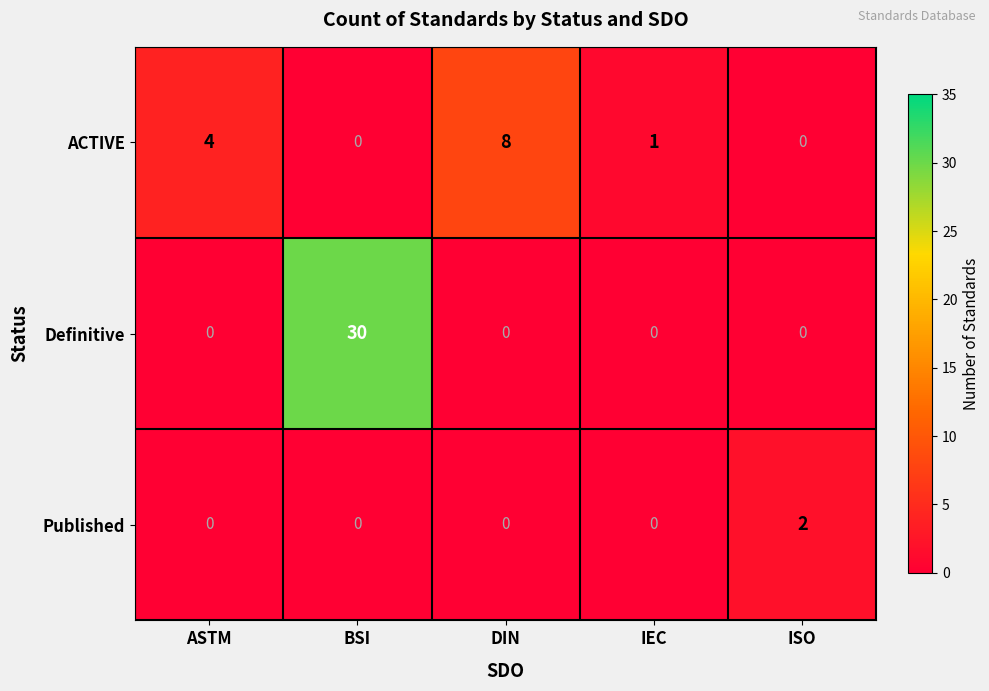

What is the difference between the Definitive values at DIN and BSI?

30